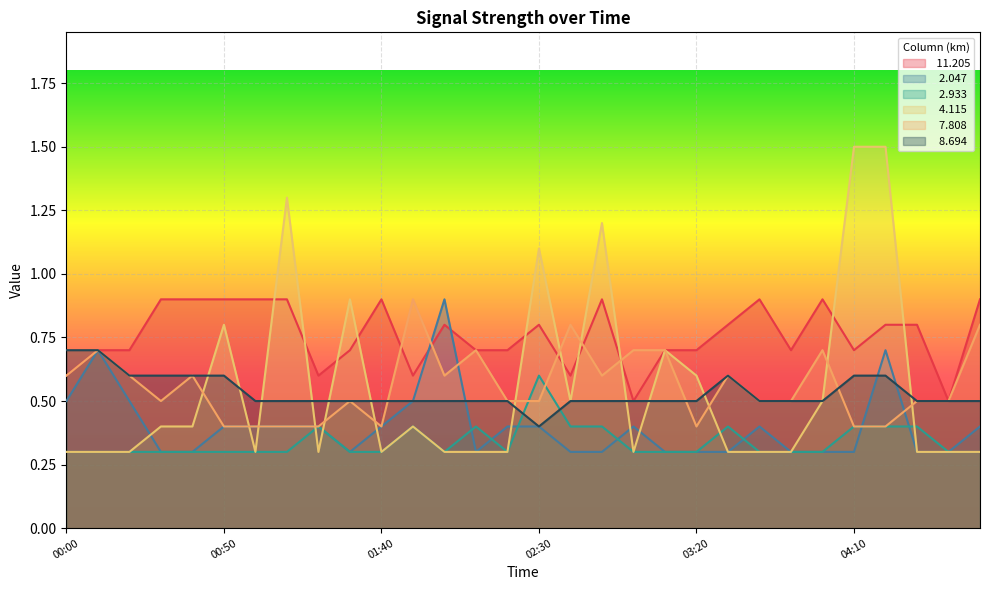

What is the approximate value of   8.694 at 02:20?

0.5